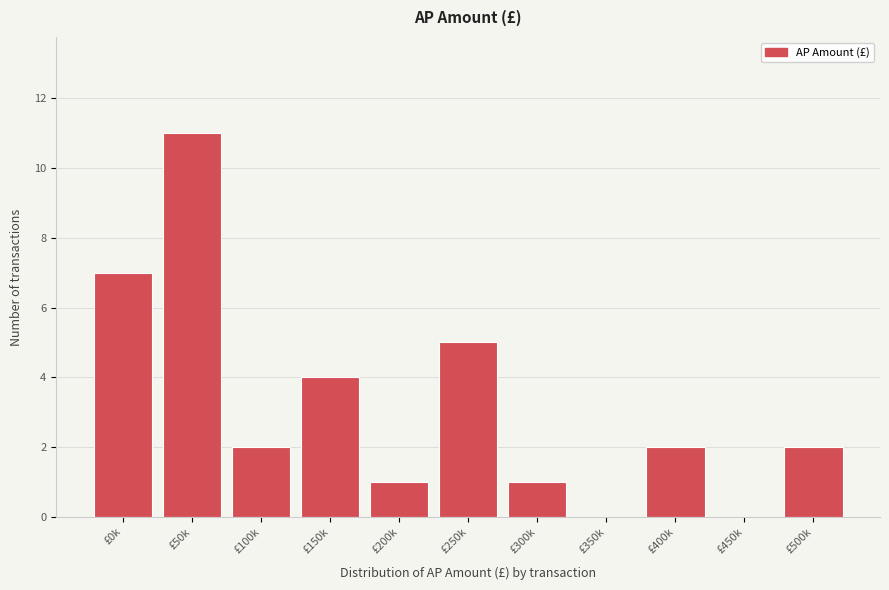

Reading left to right, list all the values displayed in this chart.

£0k=7	£50k=11	£100k=2	£150k=4	£200k=1	£250k=5	£300k=1	£350k=0	£400k=2	£450k=0	£500k=2